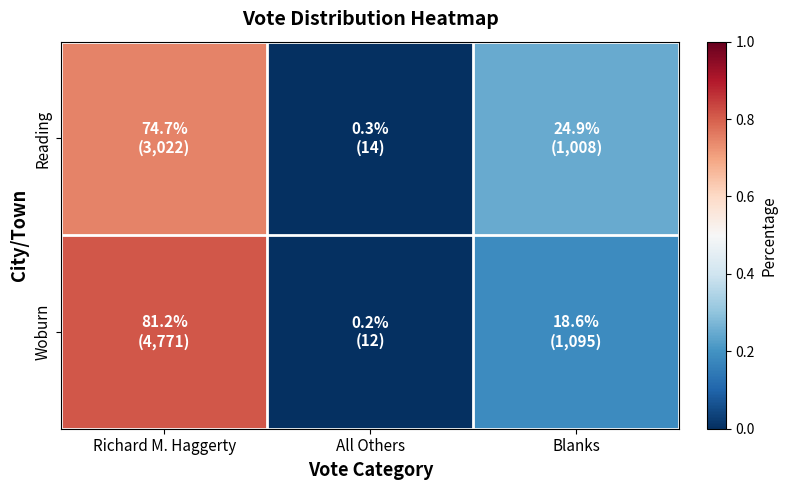

At how many categories does at least one series exceed 0?

3